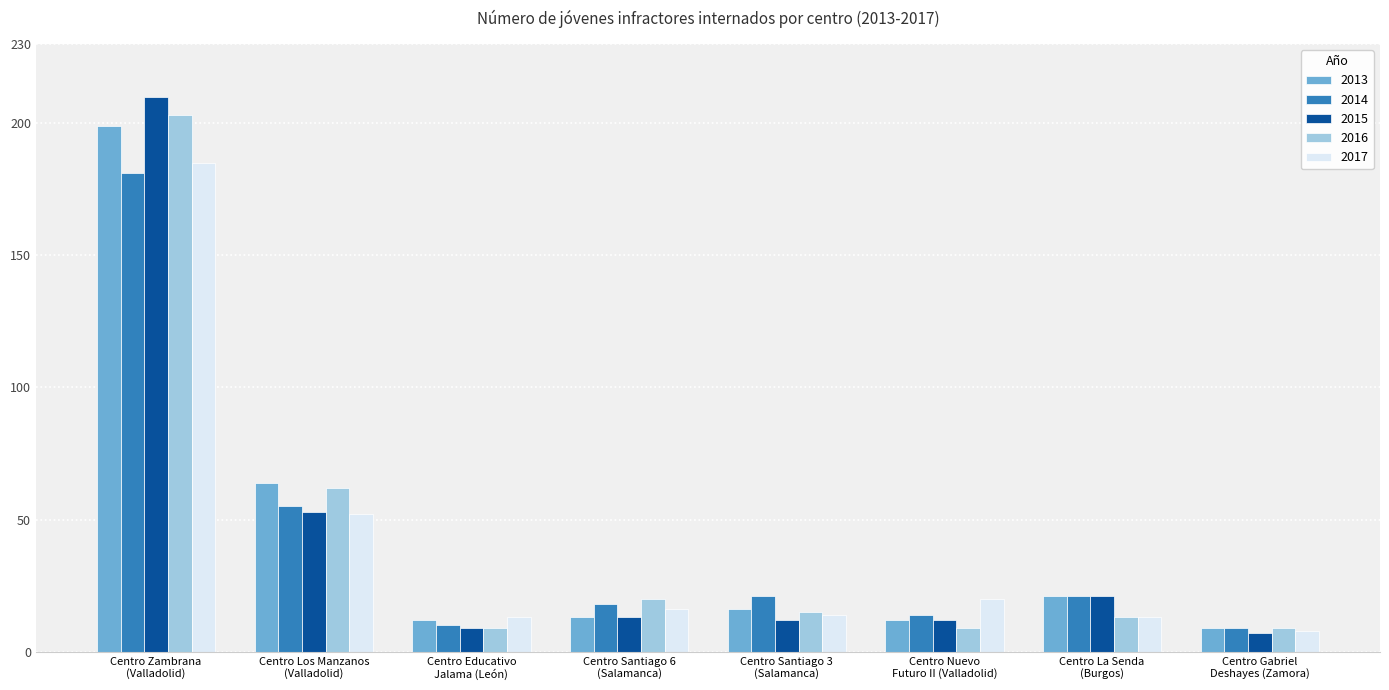

What is the label of the 4th bar from the right?

Centro Santiago 3
(Salamanca)